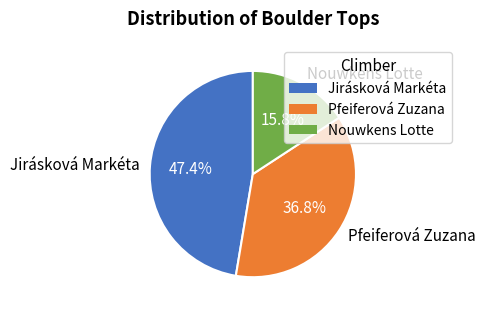

Combined, do Pfeiferová Zuzana and Jirásková Markéta account for over 50%?

Yes